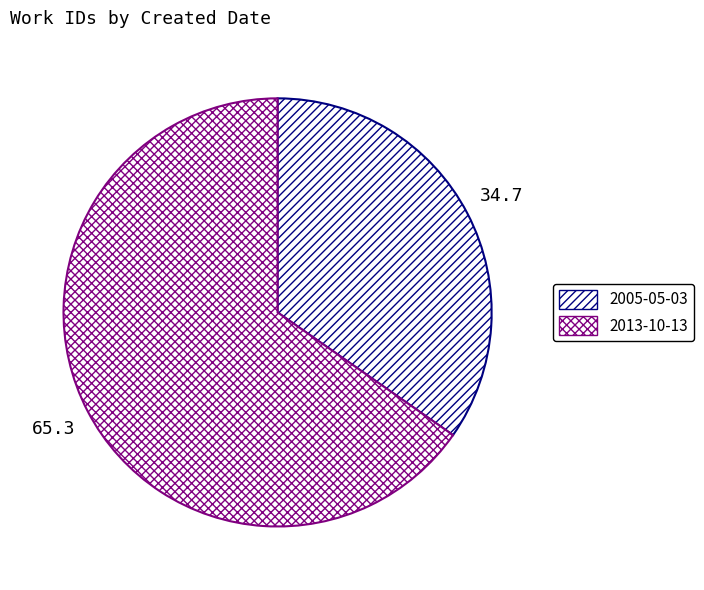

What is the total percentage of 2005-05-03 and 2013-10-13?

100.0%